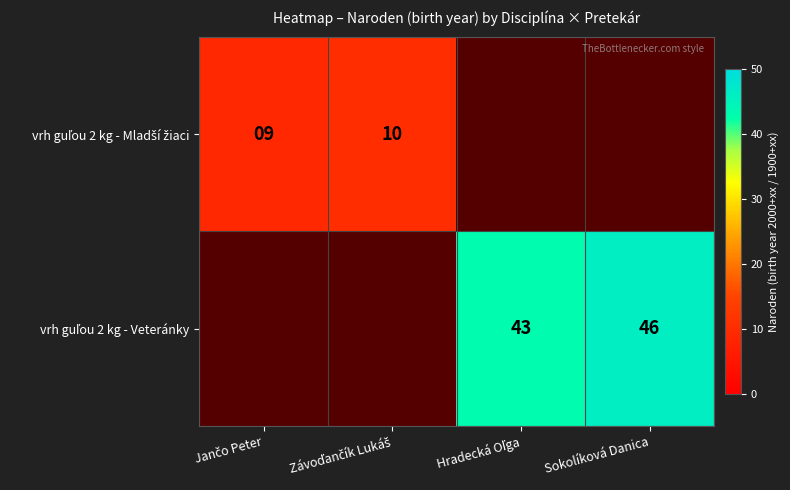

At which category does the chart reach its minimum across all series?

Hradecká Oľga